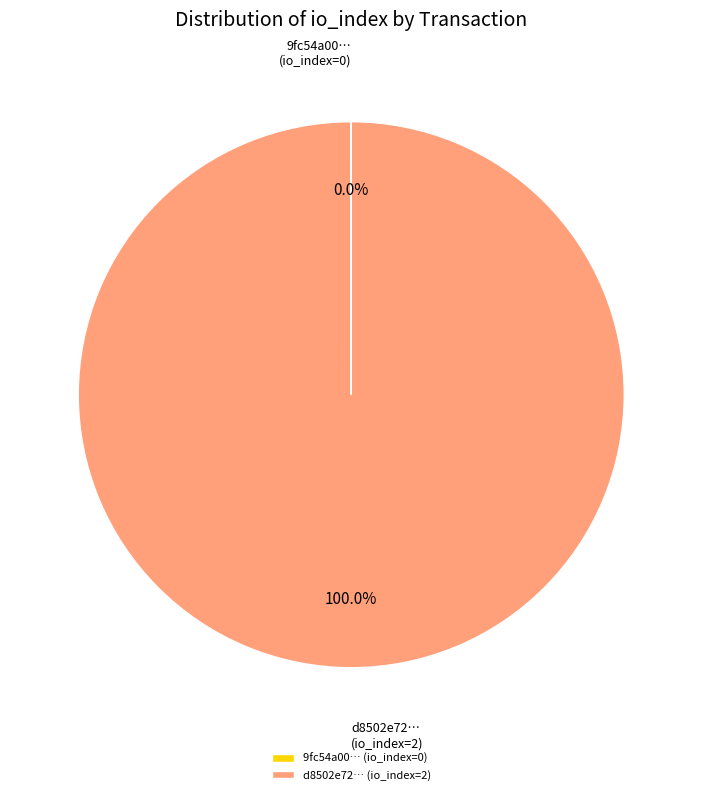

Is there a majority slice in this chart?

Yes